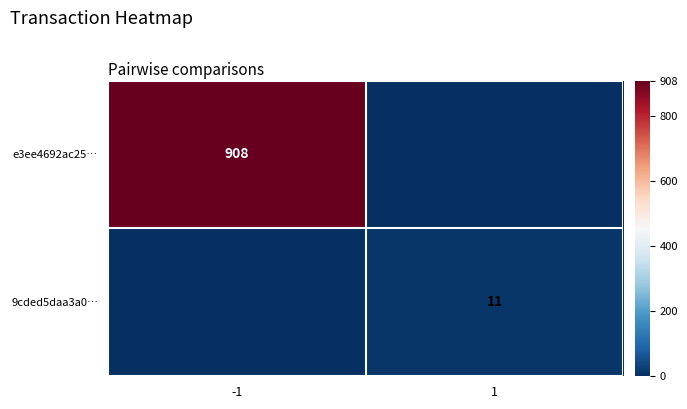

Is it true that 9cded5daa3a0… equals 11 at 1?

True